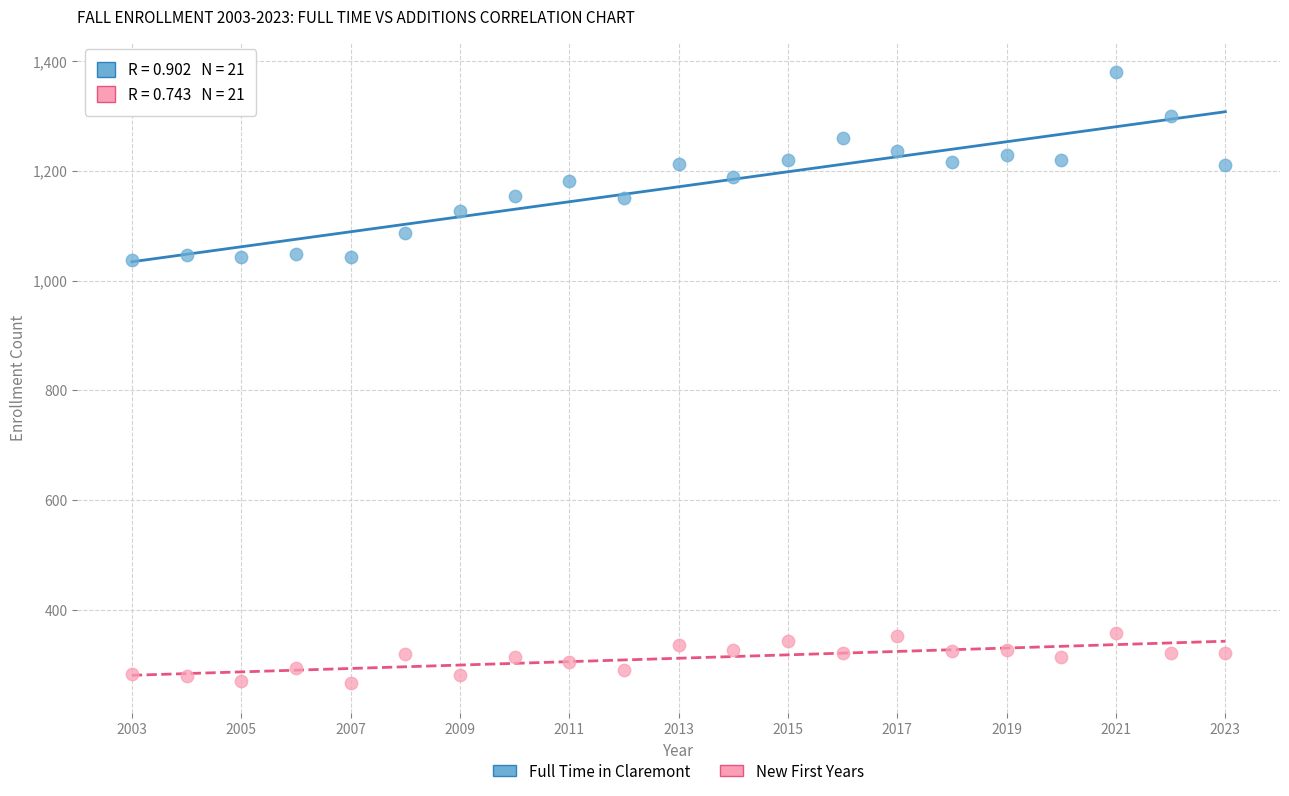

Which series reaches the maximum Y coordinate?

Full Time in Claremont